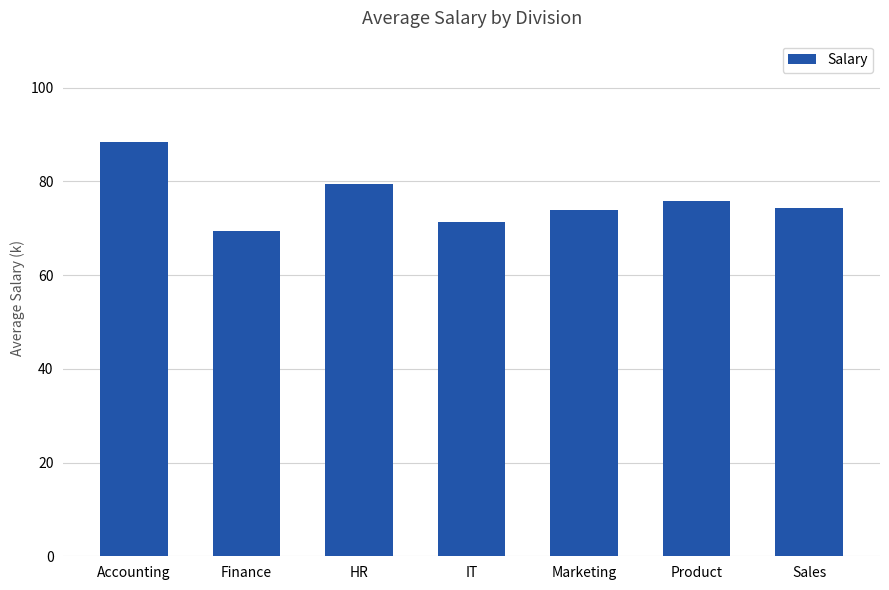

Which has a higher value, HR or Marketing?

HR